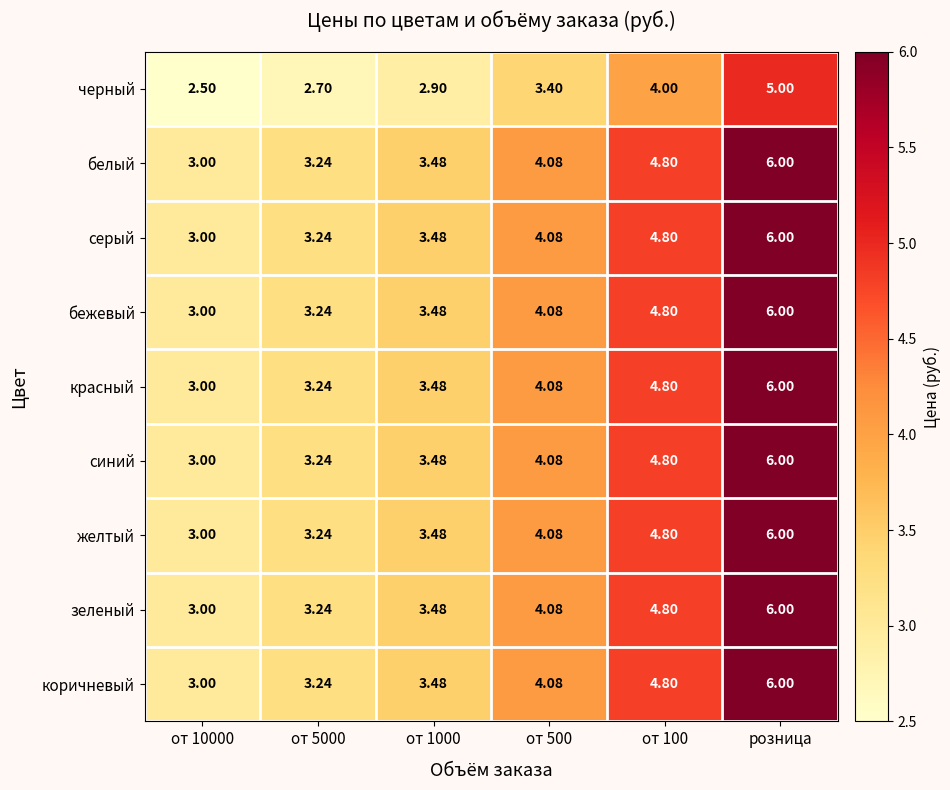

What is the spread (max minus min) of values at от 1000?

0.6